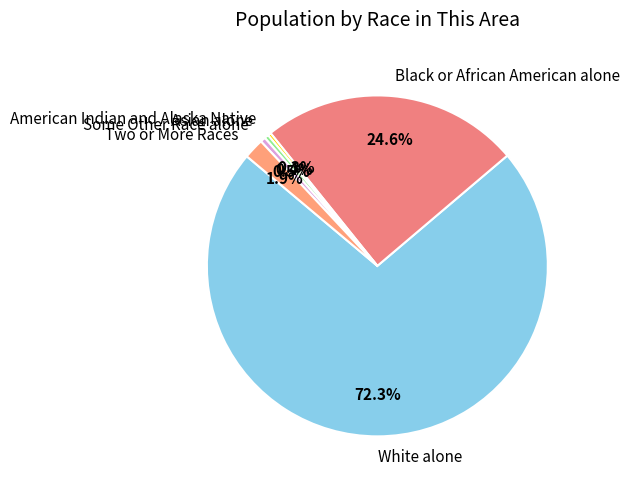

To the nearest percent, what is the combined percentage of Asian alone and Two or More Races?

2%